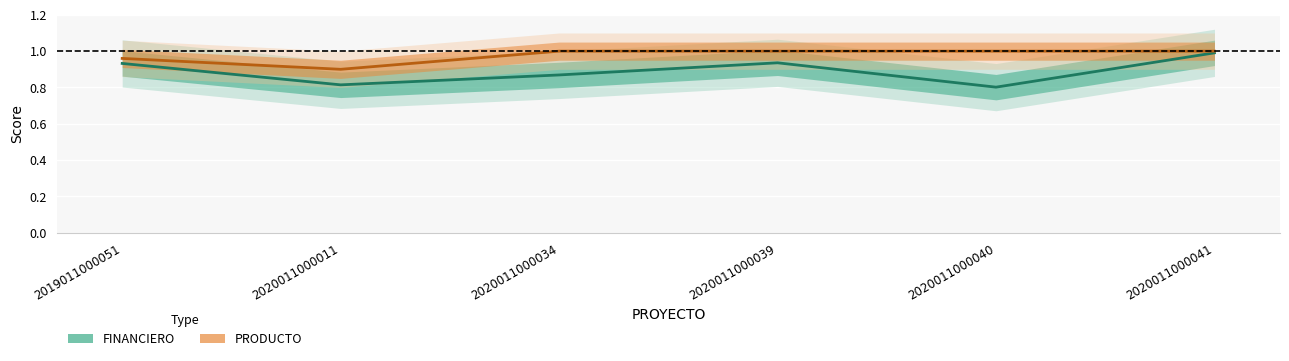

True or false: FINANCIERO and PRODUCTO intersect in this chart.

False